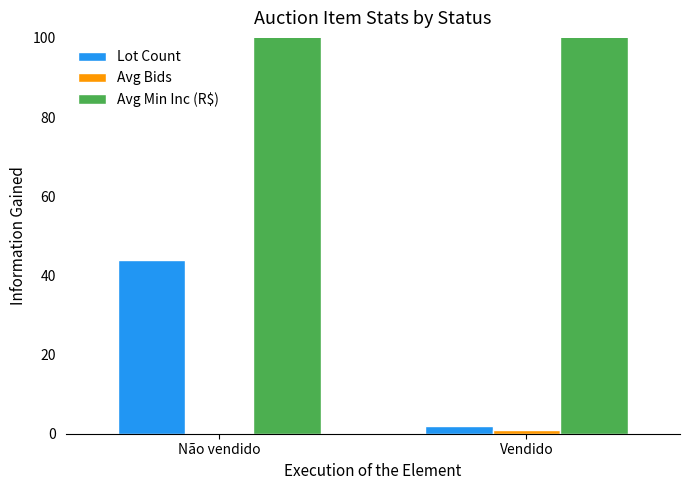

Rank the series at Não vendido from highest to lowest value.

Avg Min Inc (R$), Lot Count, Avg Bids